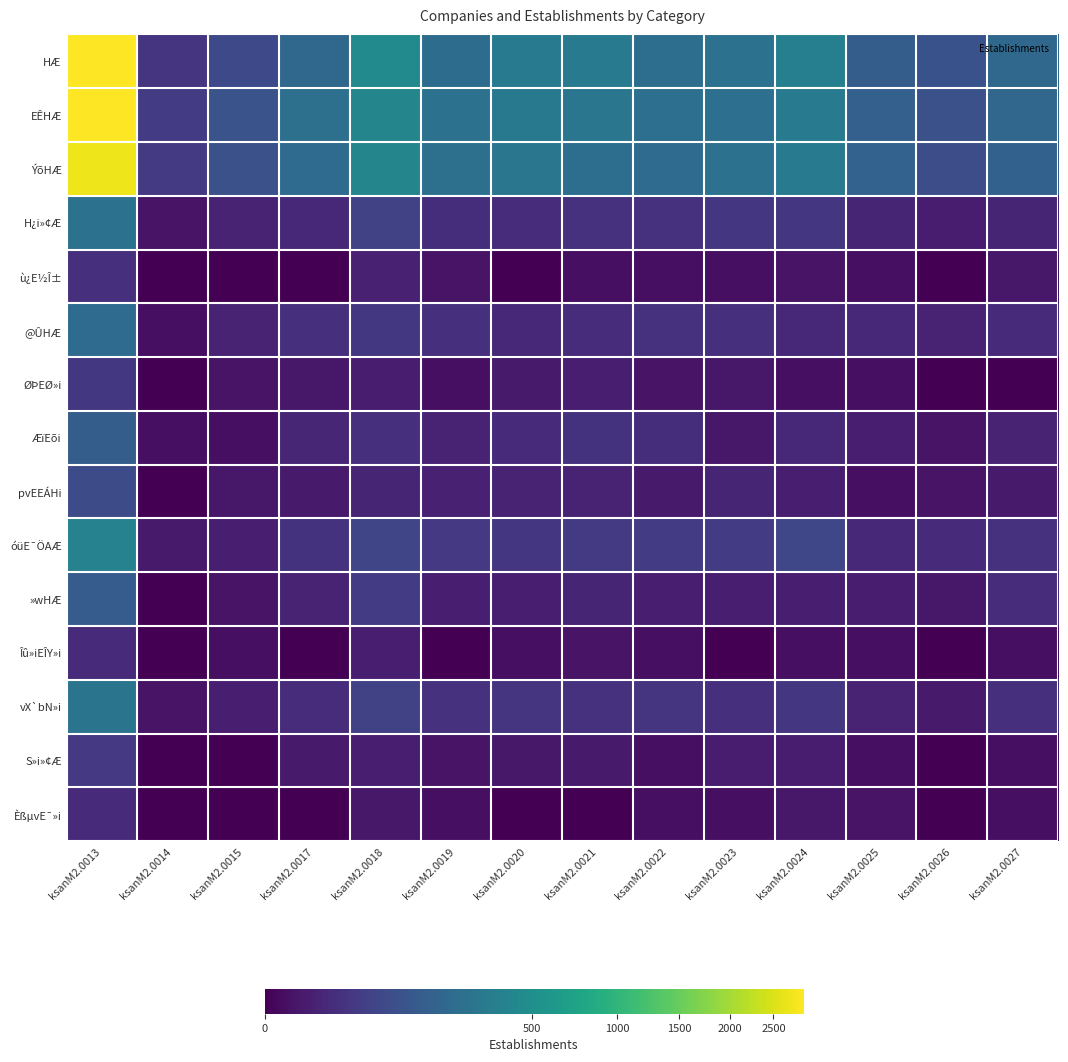

Reading left to right, transcribe all the data shown in this chart.

HÆ: ksanM2.0013=2885	ksanM2.0014=25	ksanM2.0015=65	ksanM2.0017=186	ksanM2.0018=449	ksanM2.0019=212	ksanM2.0020=310	ksanM2.0021=306	ksanM2.0022=228	ksanM2.0023=245	ksanM2.0024=354	ksanM2.0025=138	ksanM2.0026=91	ksanM2.0027=185
EÊHÆ: ksanM2.0013=2886	ksanM2.0014=38	ksanM2.0015=94	ksanM2.0017=238	ksanM2.0018=403	ksanM2.0019=247	ksanM2.0020=299	ksanM2.0021=282	ksanM2.0022=233	ksanM2.0023=234	ksanM2.0024=324	ksanM2.0025=149	ksanM2.0026=89	ksanM2.0027=180
ÝõHÆ: ksanM2.0013=2709	ksanM2.0014=35	ksanM2.0015=88	ksanM2.0017=210	ksanM2.0018=404	ksanM2.0019=236	ksanM2.0020=277	ksanM2.0021=226	ksanM2.0022=206	ksanM2.0023=249	ksanM2.0024=322	ksanM2.0025=158	ksanM2.0026=79	ksanM2.0027=154
H¿i»¢Æ: ksanM2.0013=246	ksanM2.0014=2	ksanM2.0015=8	ksanM2.0017=12	ksanM2.0018=50	ksanM2.0019=18	ksanM2.0020=17	ksanM2.0021=22	ksanM2.0022=22	ksanM2.0023=28	ksanM2.0024=28	ksanM2.0025=10	ksanM2.0026=5	ksanM2.0027=10
ù¿E½Î±: ksanM2.0013=21	ksanM2.0014=0	ksanM2.0015=0	ksanM2.0017=0	ksanM2.0018=7	ksanM2.0019=2	ksanM2.0020=0	ksanM2.0021=1	ksanM2.0022=1	ksanM2.0023=1	ksanM2.0024=2	ksanM2.0025=1	ksanM2.0026=0	ksanM2.0027=3
@ÛHÆ: ksanM2.0013=211	ksanM2.0014=1	ksanM2.0015=9	ksanM2.0017=19	ksanM2.0018=30	ksanM2.0019=19	ksanM2.0020=13	ksanM2.0021=17	ksanM2.0022=22	ksanM2.0023=19	ksanM2.0024=12	ksanM2.0025=12	ksanM2.0026=9	ksanM2.0027=14
ØÞEØ»i: ksanM2.0013=31	ksanM2.0014=0	ksanM2.0015=2	ksanM2.0017=3	ksanM2.0018=5	ksanM2.0019=1	ksanM2.0020=4	ksanM2.0021=6	ksanM2.0022=2	ksanM2.0023=3	ksanM2.0024=1	ksanM2.0025=1	ksanM2.0026=0	ksanM2.0027=0
ÆïEõi: ksanM2.0013=136	ksanM2.0014=1	ksanM2.0015=1	ksanM2.0017=11	ksanM2.0018=20	ksanM2.0019=9	ksanM2.0020=14	ksanM2.0021=24	ksanM2.0022=18	ksanM2.0023=3	ksanM2.0024=12	ksanM2.0025=6	ksanM2.0026=2	ksanM2.0027=9
pvEEÁHi: ksanM2.0013=71	ksanM2.0014=0	ksanM2.0015=3	ksanM2.0017=4	ksanM2.0018=10	ksanM2.0019=7	ksanM2.0020=9	ksanM2.0021=8	ksanM2.0022=4	ksanM2.0023=10	ksanM2.0024=6	ksanM2.0025=1	ksanM2.0026=2	ksanM2.0027=4
óüE¯ÖAÆ: ksanM2.0013=377	ksanM2.0014=4	ksanM2.0015=6	ksanM2.0017=24	ksanM2.0018=58	ksanM2.0019=32	ksanM2.0020=29	ksanM2.0021=34	ksanM2.0022=37	ksanM2.0023=39	ksanM2.0024=60	ksanM2.0025=12	ksanM2.0026=14	ksanM2.0027=22
»wHÆ: ksanM2.0013=130	ksanM2.0014=0	ksanM2.0015=2	ksanM2.0017=9	ksanM2.0018=39	ksanM2.0019=6	ksanM2.0020=6	ksanM2.0021=10	ksanM2.0022=6	ksanM2.0023=6	ksanM2.0024=6	ksanM2.0025=5	ksanM2.0026=3	ksanM2.0027=17
Îû»iEÎY»i: ksanM2.0013=15	ksanM2.0014=0	ksanM2.0015=1	ksanM2.0017=0	ksanM2.0018=6	ksanM2.0019=0	ksanM2.0020=1	ksanM2.0021=2	ksanM2.0022=1	ksanM2.0023=0	ksanM2.0024=1	ksanM2.0025=1	ksanM2.0026=0	ksanM2.0027=1
vX`bN»i: ksanM2.0013=262	ksanM2.0014=2	ksanM2.0015=6	ksanM2.0017=17	ksanM2.0018=49	ksanM2.0019=22	ksanM2.0020=27	ksanM2.0021=22	ksanM2.0022=26	ksanM2.0023=21	ksanM2.0024=28	ksanM2.0025=8	ksanM2.0026=4	ksanM2.0027=21
S»i»¢Æ: ksanM2.0013=33	ksanM2.0014=0	ksanM2.0015=0	ksanM2.0017=4	ksanM2.0018=6	ksanM2.0019=2	ksanM2.0020=3	ksanM2.0021=4	ksanM2.0022=1	ksanM2.0023=5	ksanM2.0024=5	ksanM2.0025=1	ksanM2.0026=0	ksanM2.0027=1
ÈßµvE¯»i: ksanM2.0013=14	ksanM2.0014=0	ksanM2.0015=0	ksanM2.0017=0	ksanM2.0018=3	ksanM2.0019=1	ksanM2.0020=0	ksanM2.0021=0	ksanM2.0022=1	ksanM2.0023=1	ksanM2.0024=3	ksanM2.0025=2	ksanM2.0026=0	ksanM2.0027=1